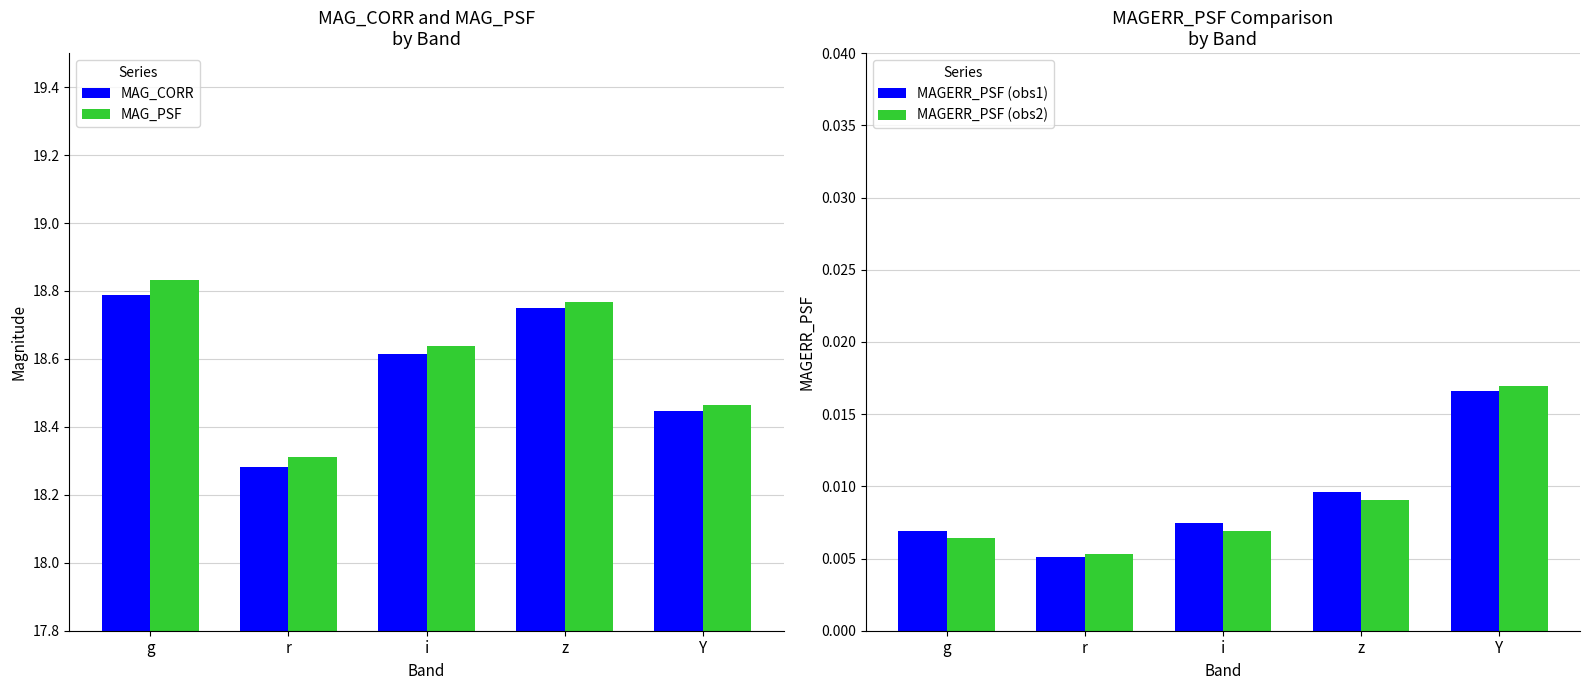

Which series has the largest total across all categories?

MAG_PSF